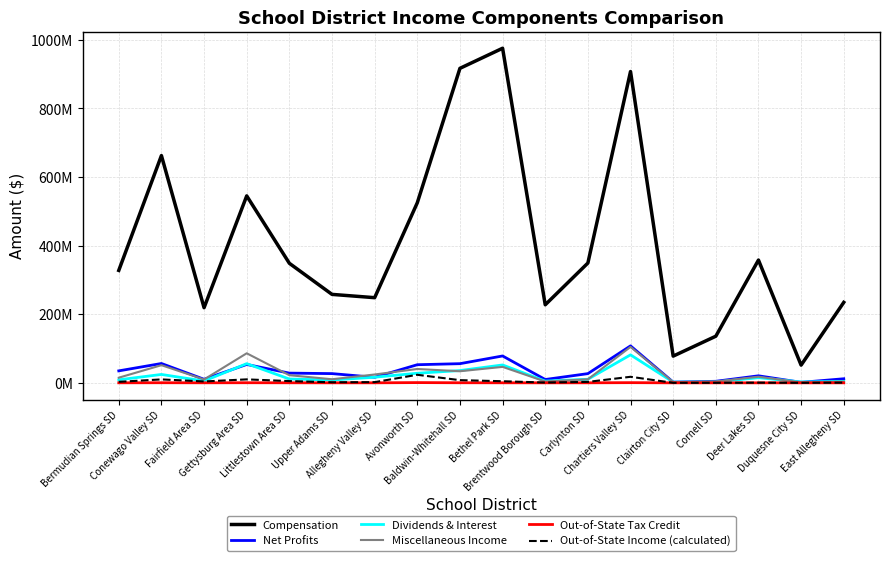

What is the sum of the Compensation values at Conewago Valley SD and Upper Adams SD?

919723107